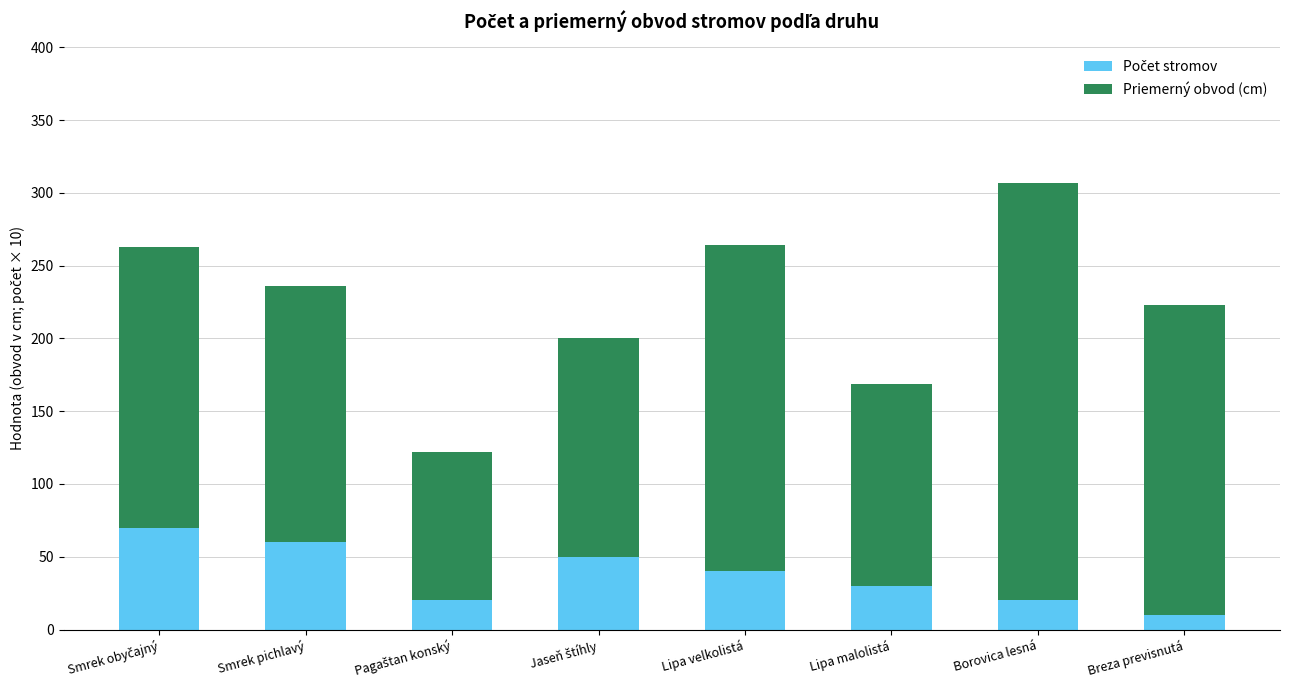

At which category is the sum across all series the highest?

Borovica lesná